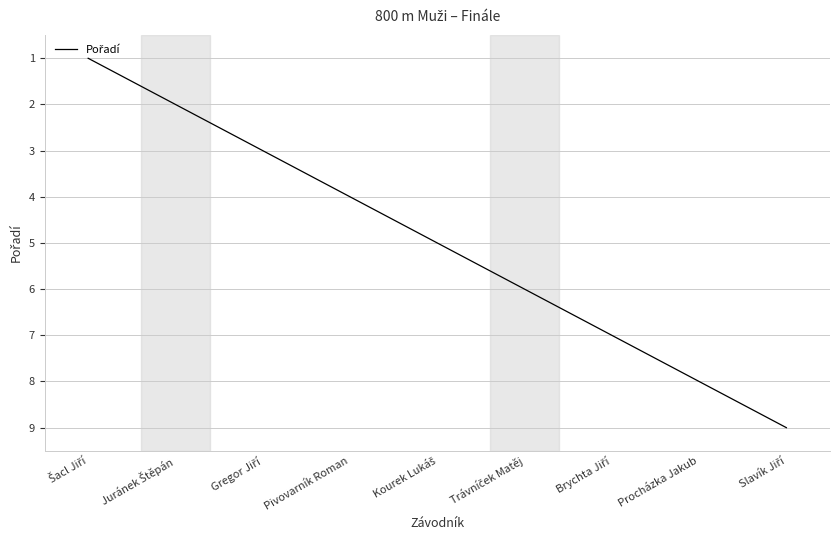

How many lines are shown in the chart?

1